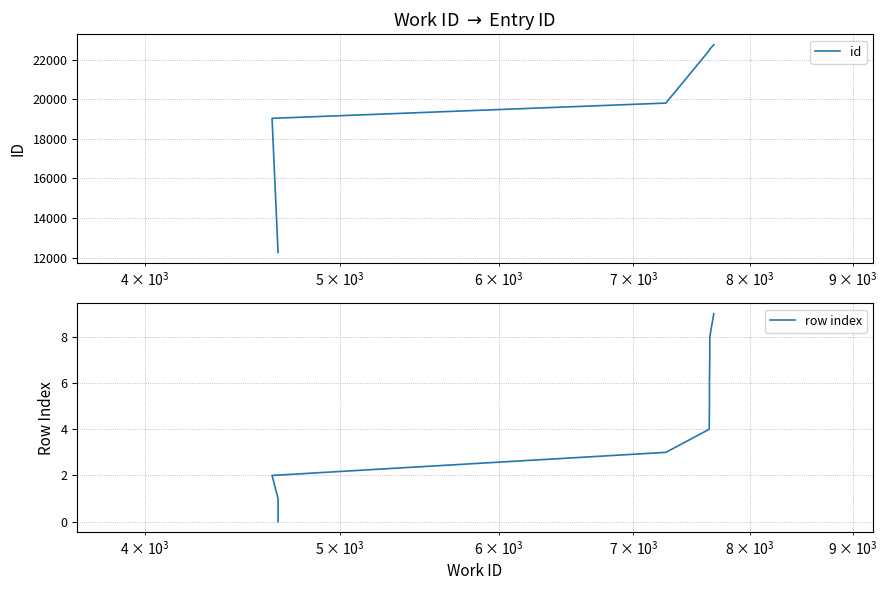

True or false: id and row index cross at least once.

False